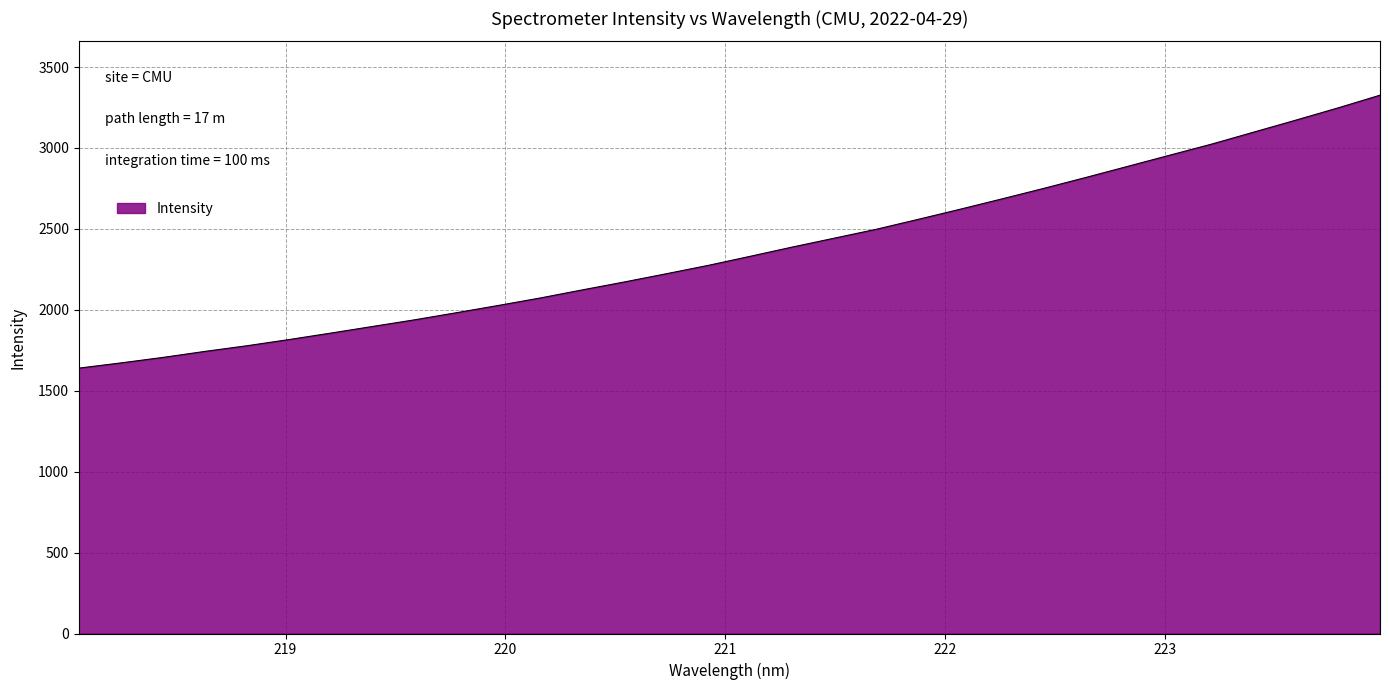

What is the greatest value displayed?

3326.2